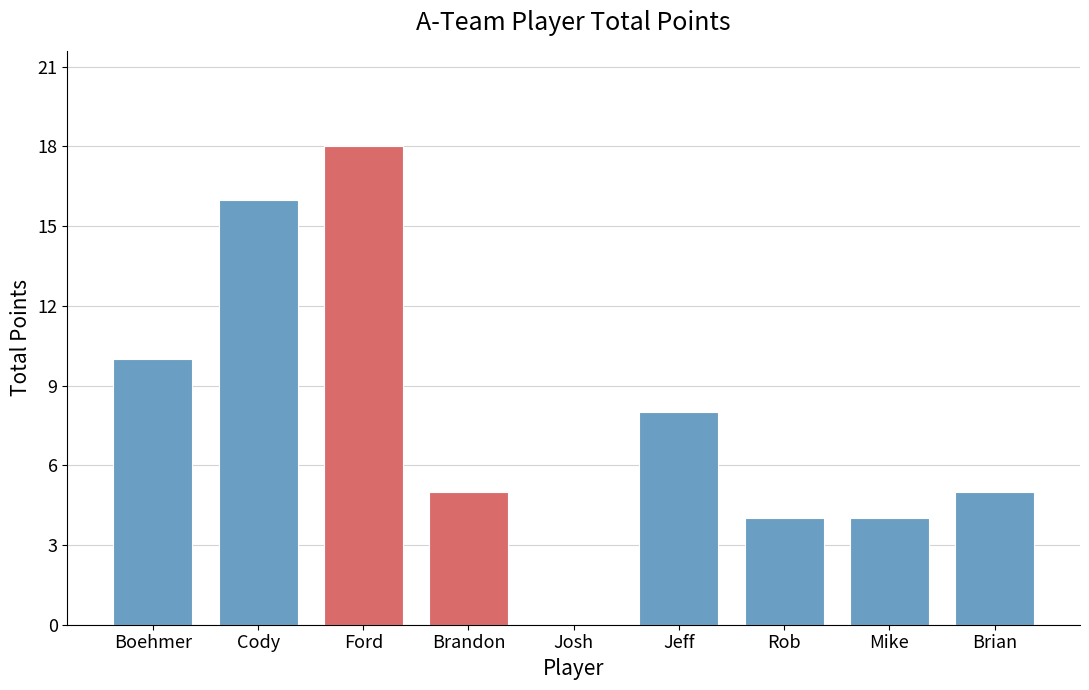

Reading left to right, extract all data points from this chart.

Boehmer=10	Cody=16	Ford=18	Brandon=5	Josh=0	Jeff=8	Rob=4	Mike=4	Brian=5